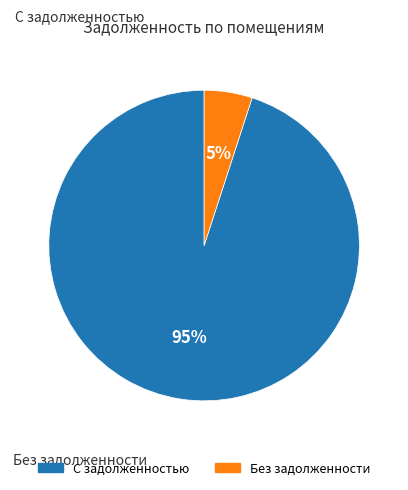

To the nearest percent, what is the difference between the largest and smallest slice percentages?

90%